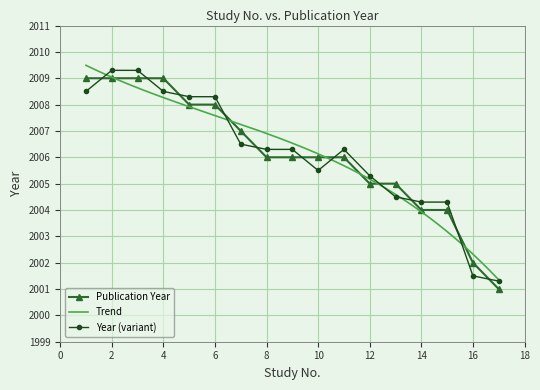

List the labels in order of value, smallest first.

17, 16, 14, 15, 12, 13, 8, 9, 10, 11, 7, 5, 6, 1, 2, 3, 4